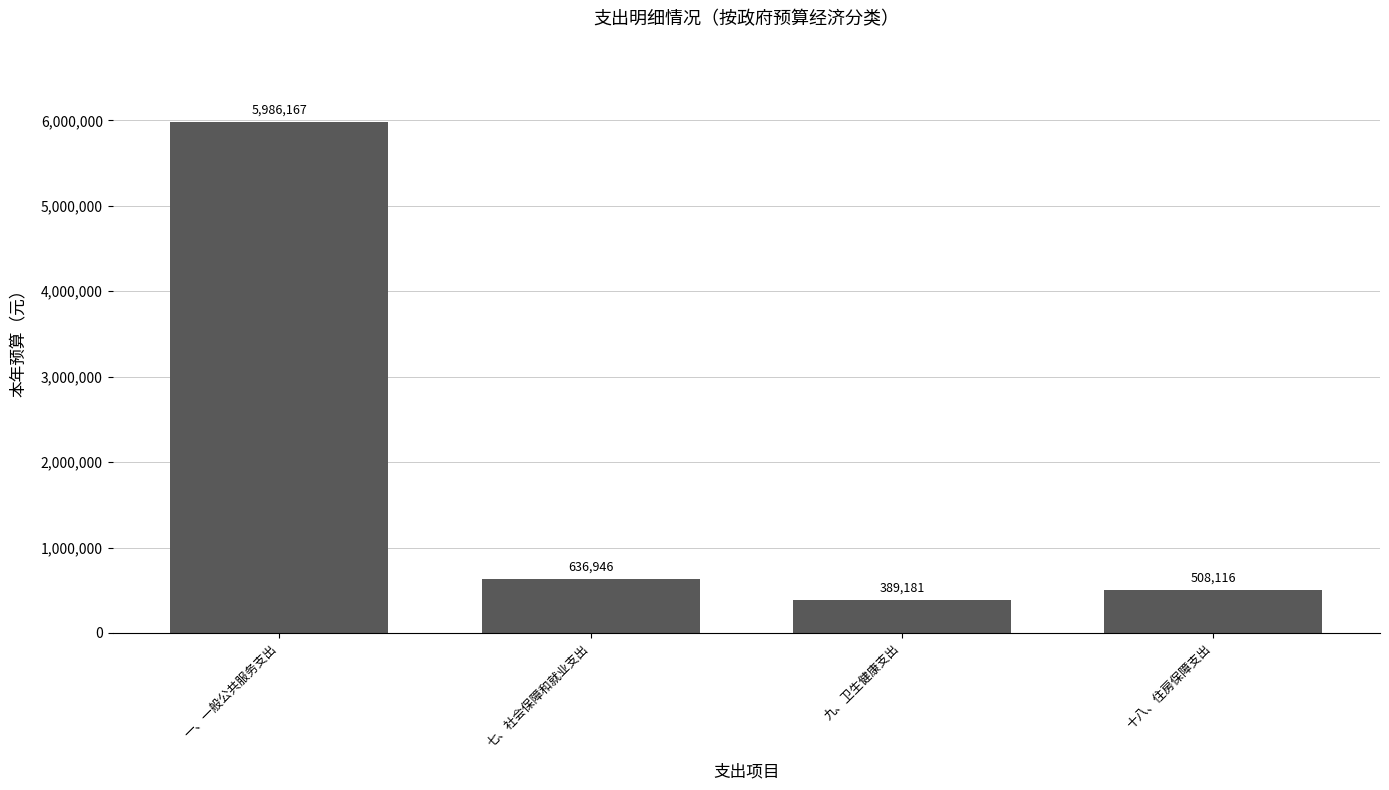

What is the value of the 3rd bar from the left?

389181